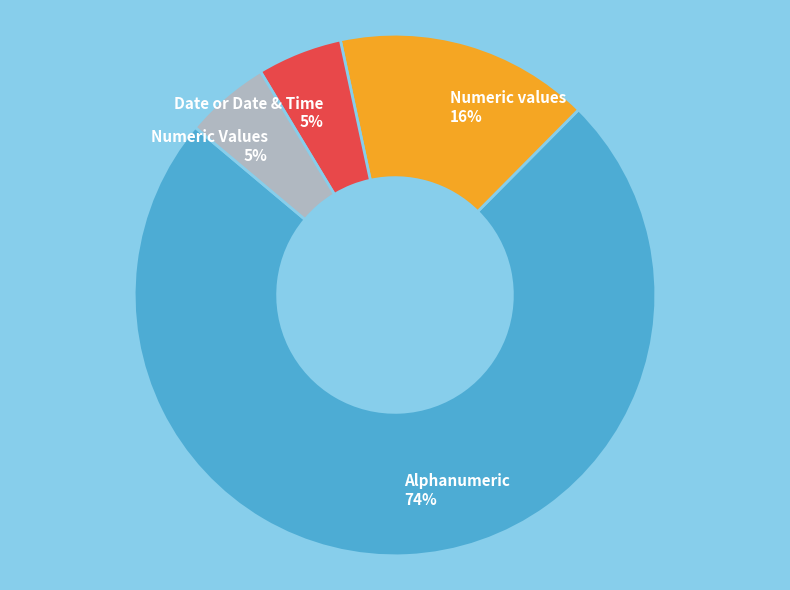

Which category has the biggest portion of the pie?

Alphanumeric